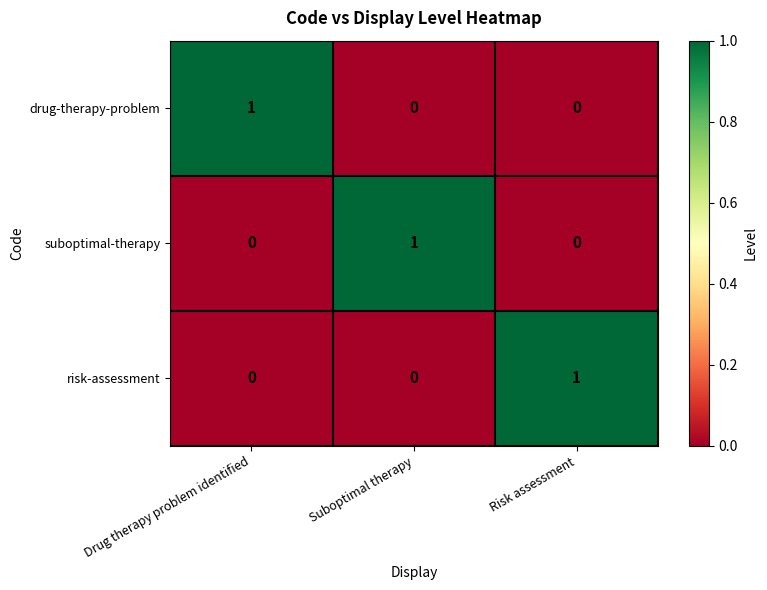

At how many categories does at least one series exceed 0?

3